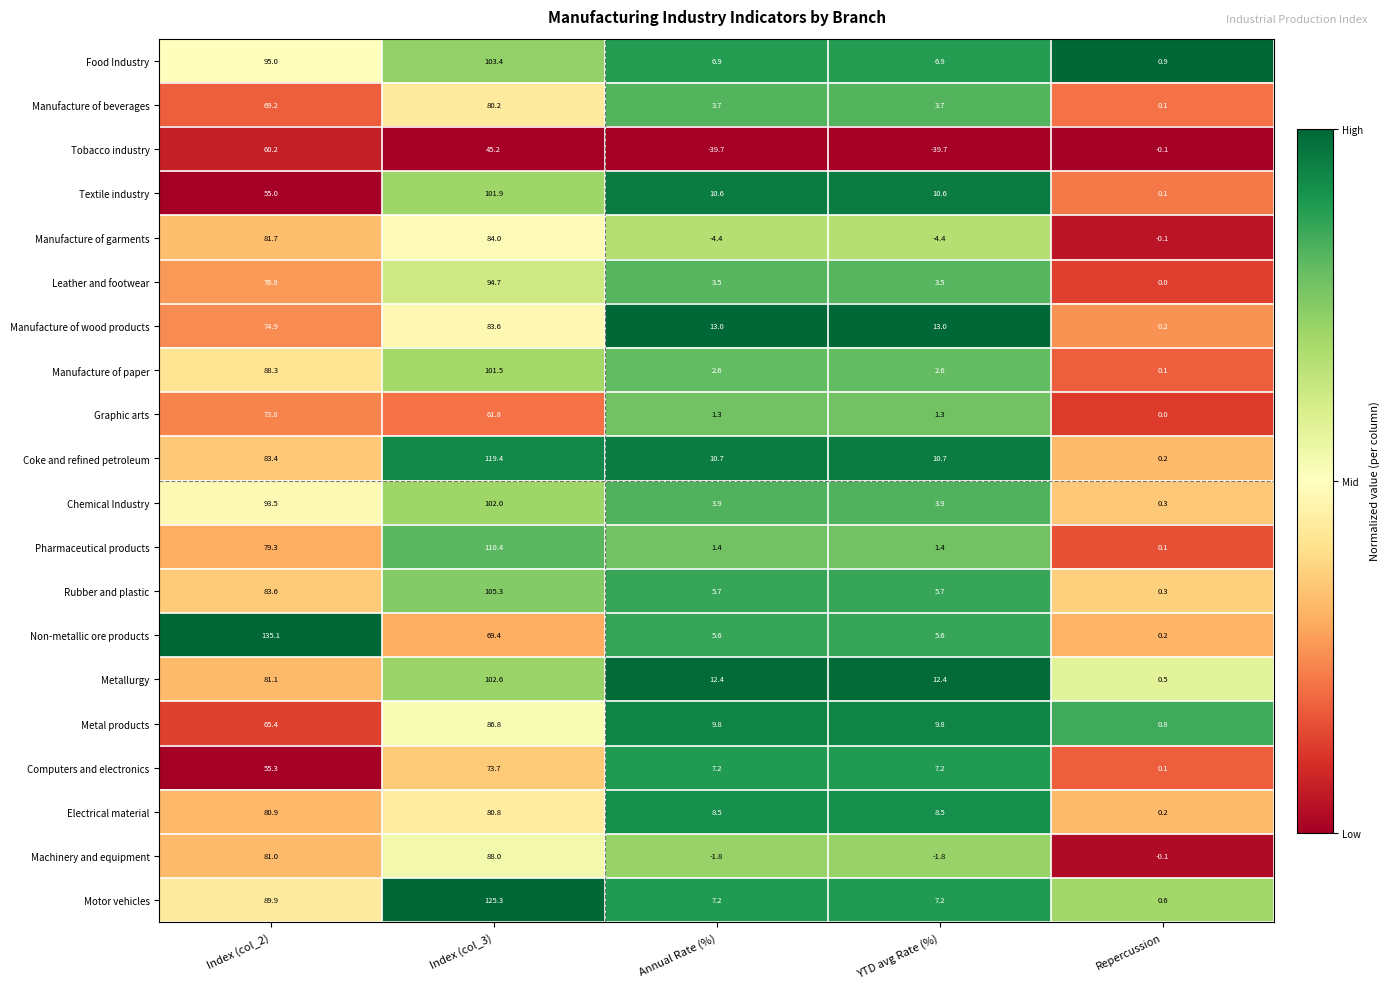

The value of Rubber and plastic at Index (col_3) is 187.8. True or false?

False